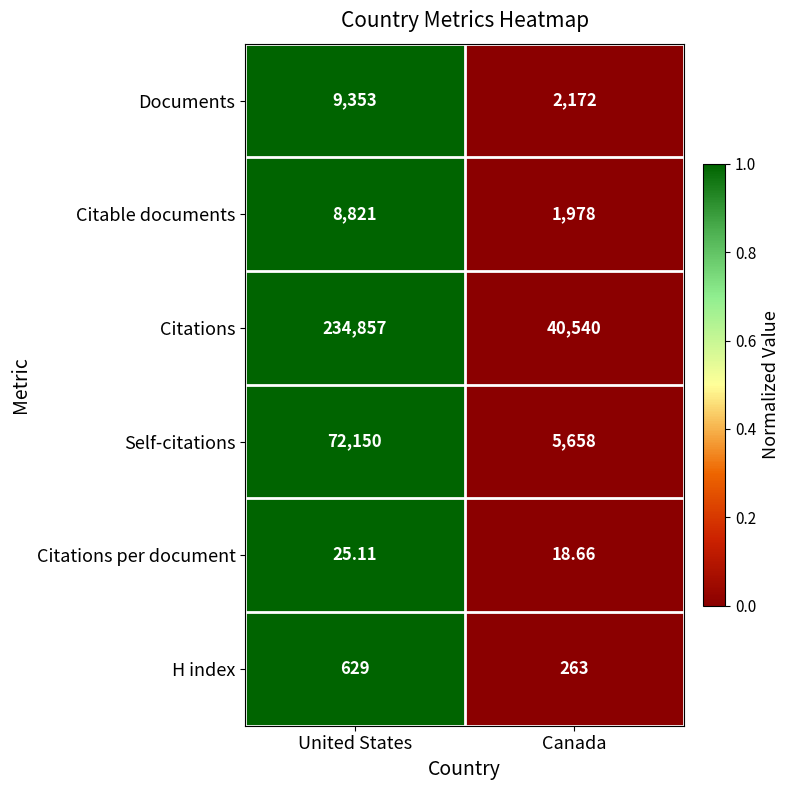

Is the value of Self-citations at Canada greater than the value of Citable documents at United States?

No